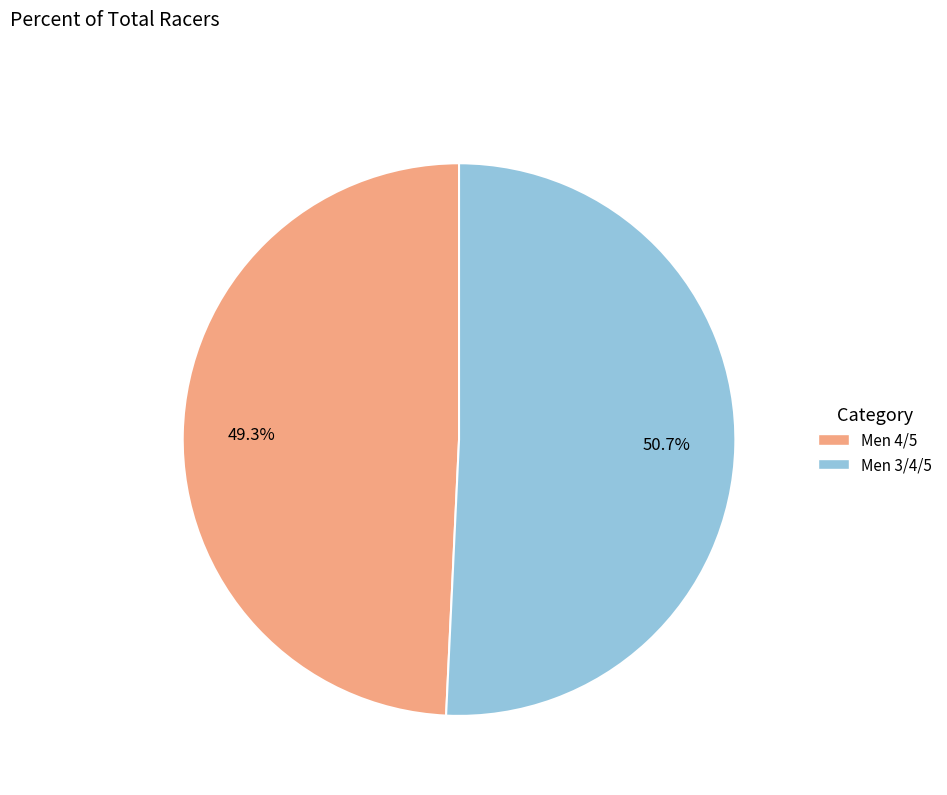

Does Men 3/4/5 account for over 50% of the chart?

Yes